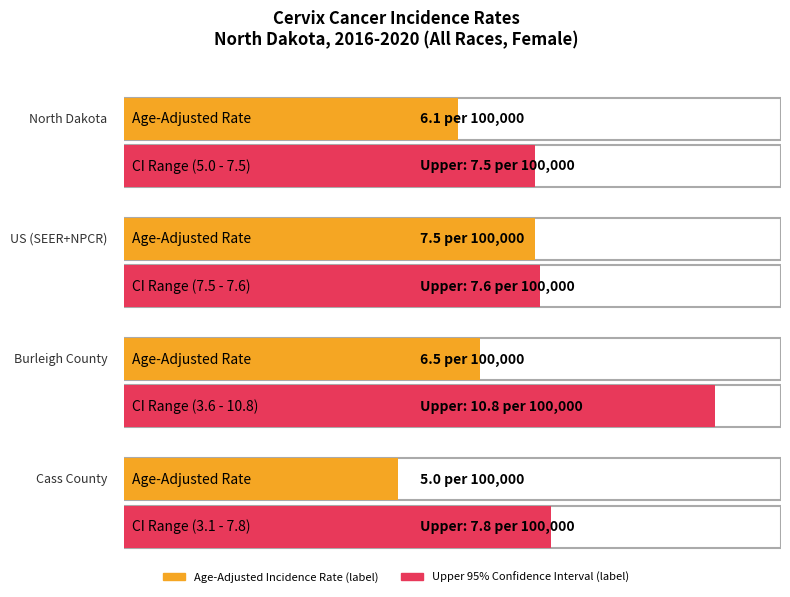

Reading left to right, extract all data points from this chart.

Age-Adjusted Incidence Rate: 6.1	7.5	6.5	5.0
Lower 95% CI: 5.0	7.5	3.6	3.1
Upper 95% CI: 7.5	7.6	10.8	7.8